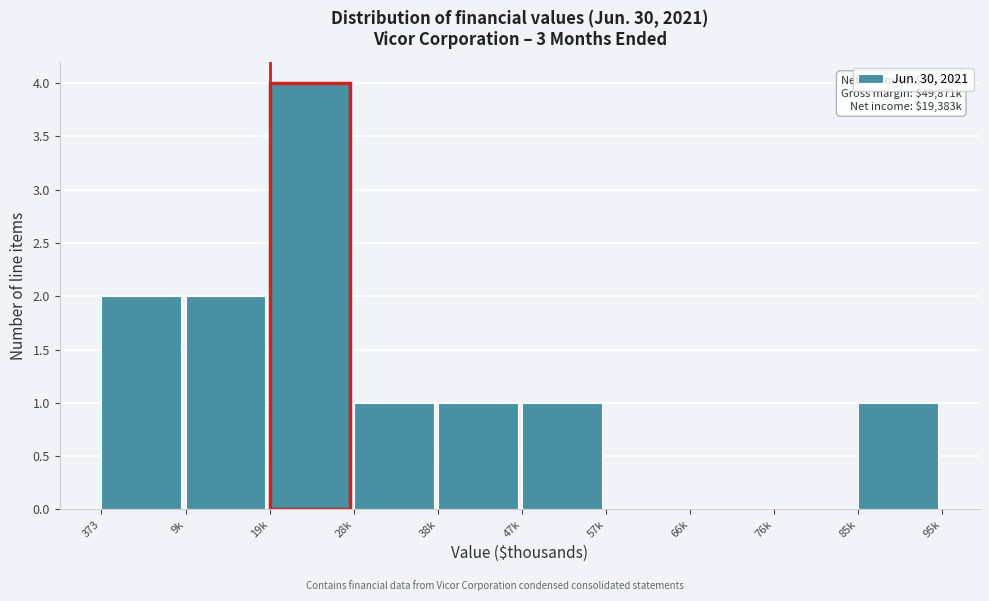

Reading left to right, list all the values displayed in this chart.

373=2	9k=2	19k=4	28k=1	38k=1	47k=1	57k=0	66k=0	76k=0	85k=1